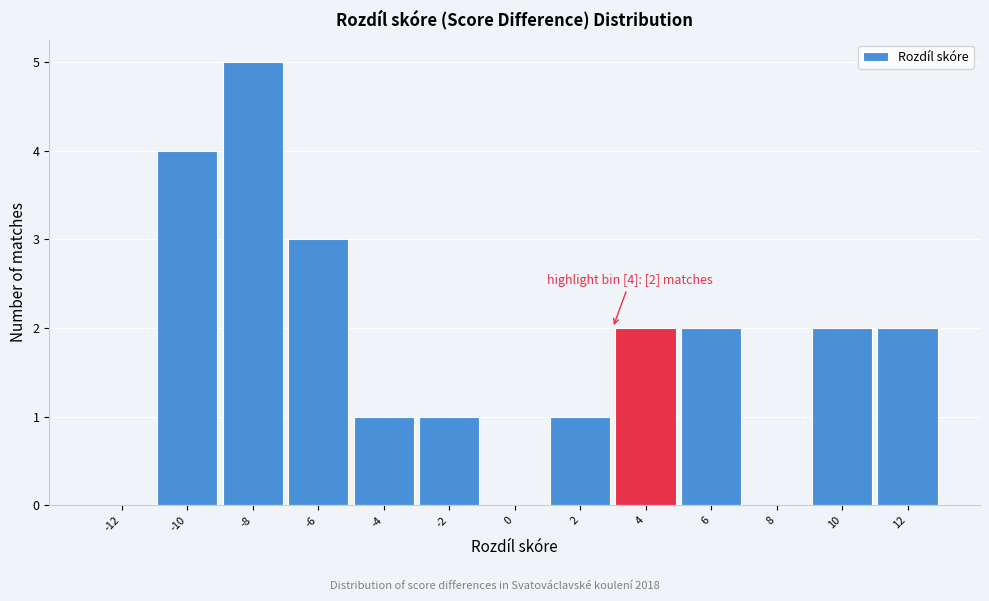

Reading left to right, list all the values displayed in this chart.

-12=0	-10=4	-8=5	-6=3	-4=1	-2=1	0=0	2=1	4=2	6=2	8=0	10=2	12=2